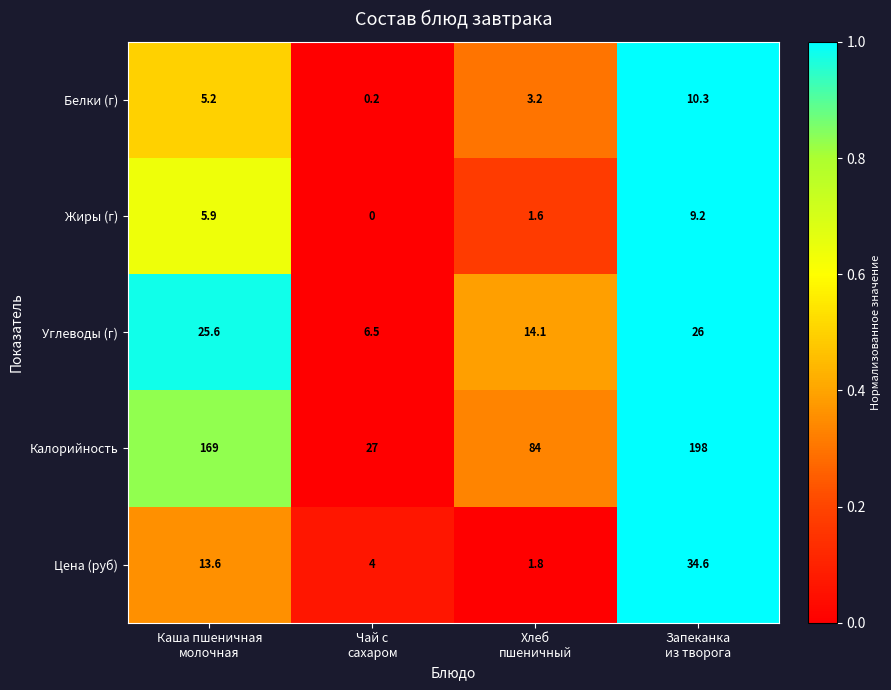

Reading right to left, extract all data points from this chart.

Белки (г): 10.3	3.2	0.2	5.2
Жиры (г): 9.2	1.6	0.0	5.9
Углеводы (г): 26.0	14.1	6.5	25.6
Калорийность: 198.0	84.0	27.0	169.0
Цена (руб): 34.6	1.8	4.0	13.6